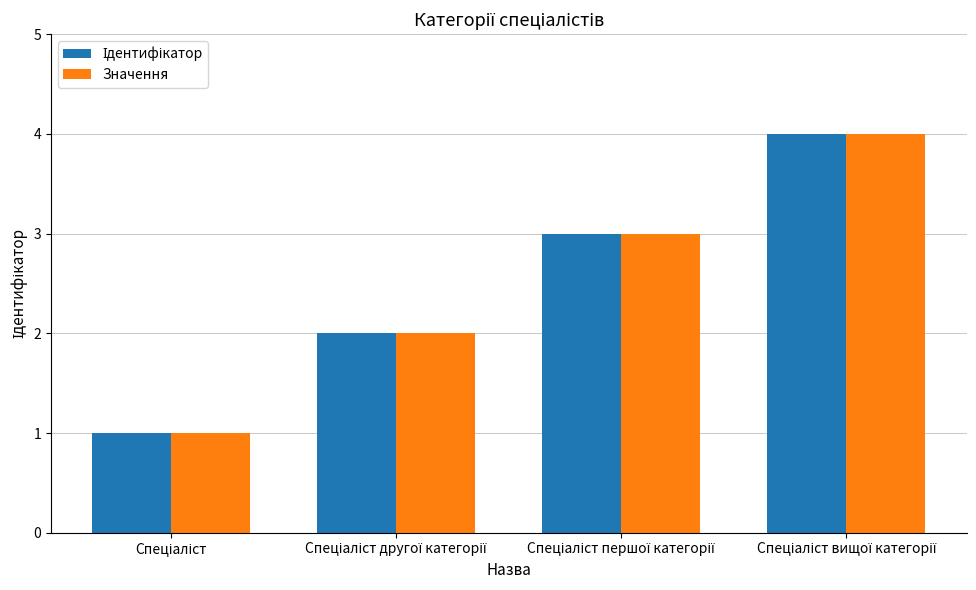

What is the sum of all Значення values?

10